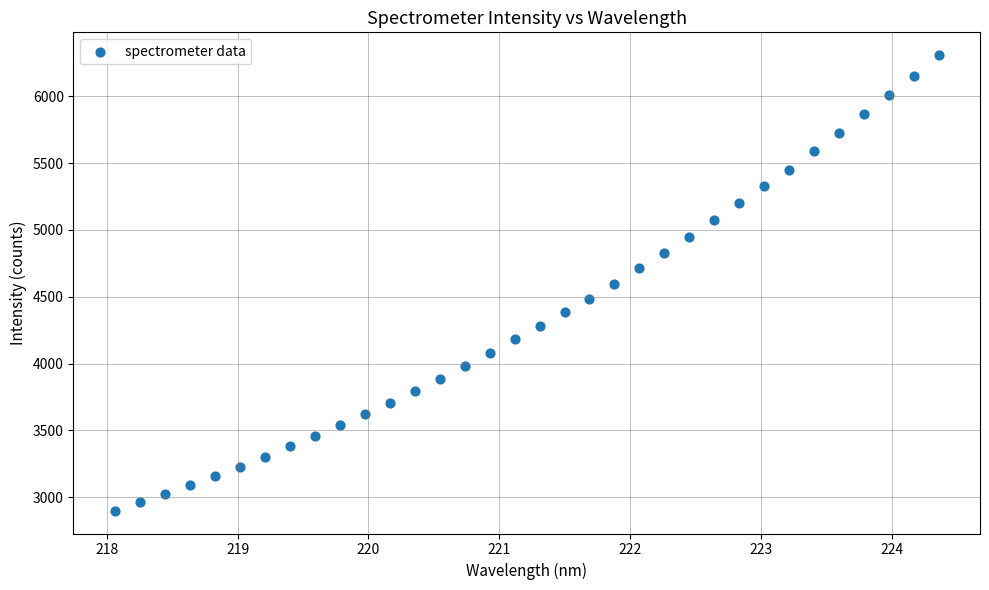

What is the range of Y values (max minus min)?

3411.1